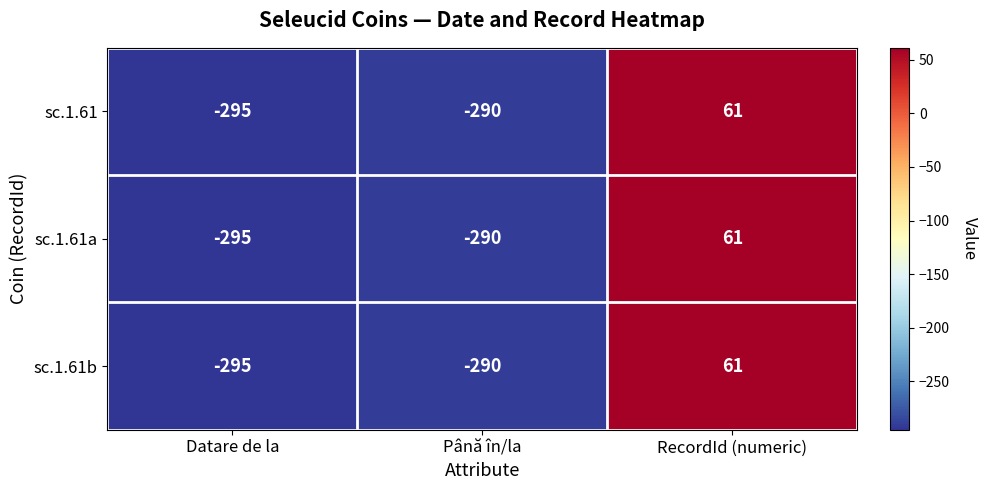

The sc.1.61 series shows 42 at RecordId (numeric). True or false?

False